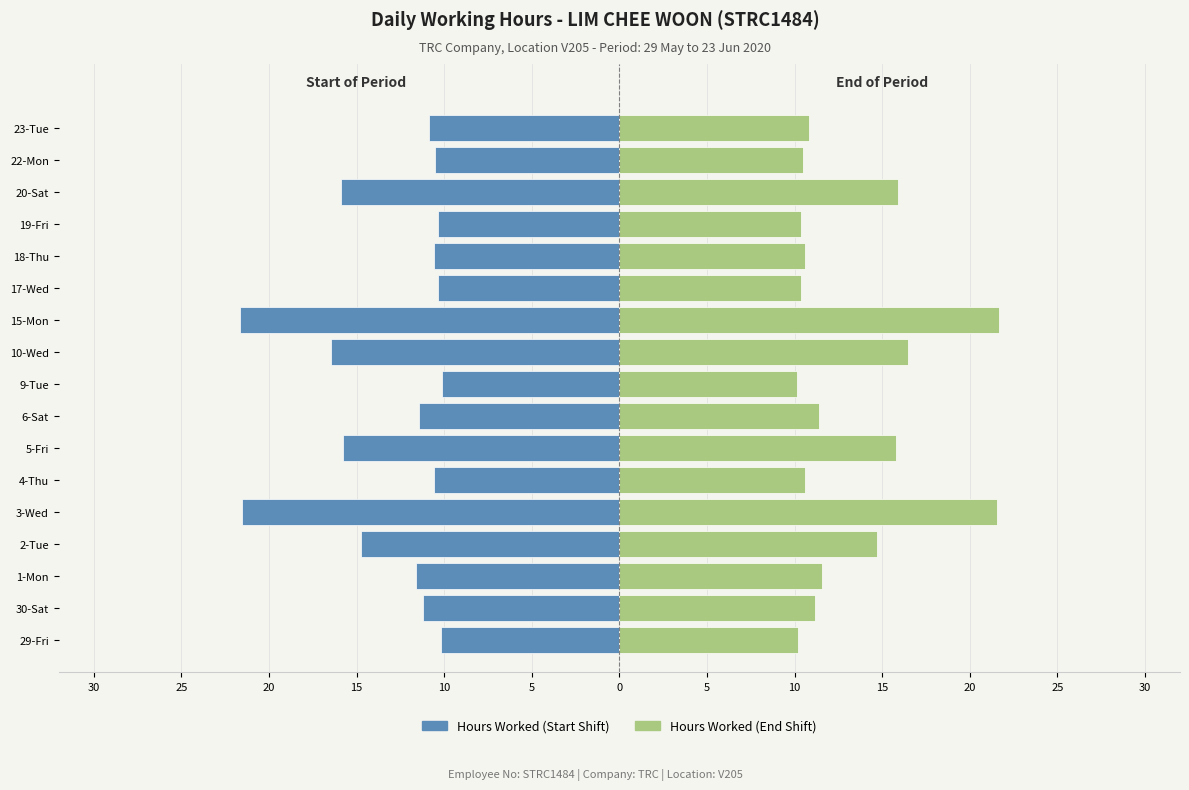

How many data points in Hours Worked (End Shift) are above 11?

9